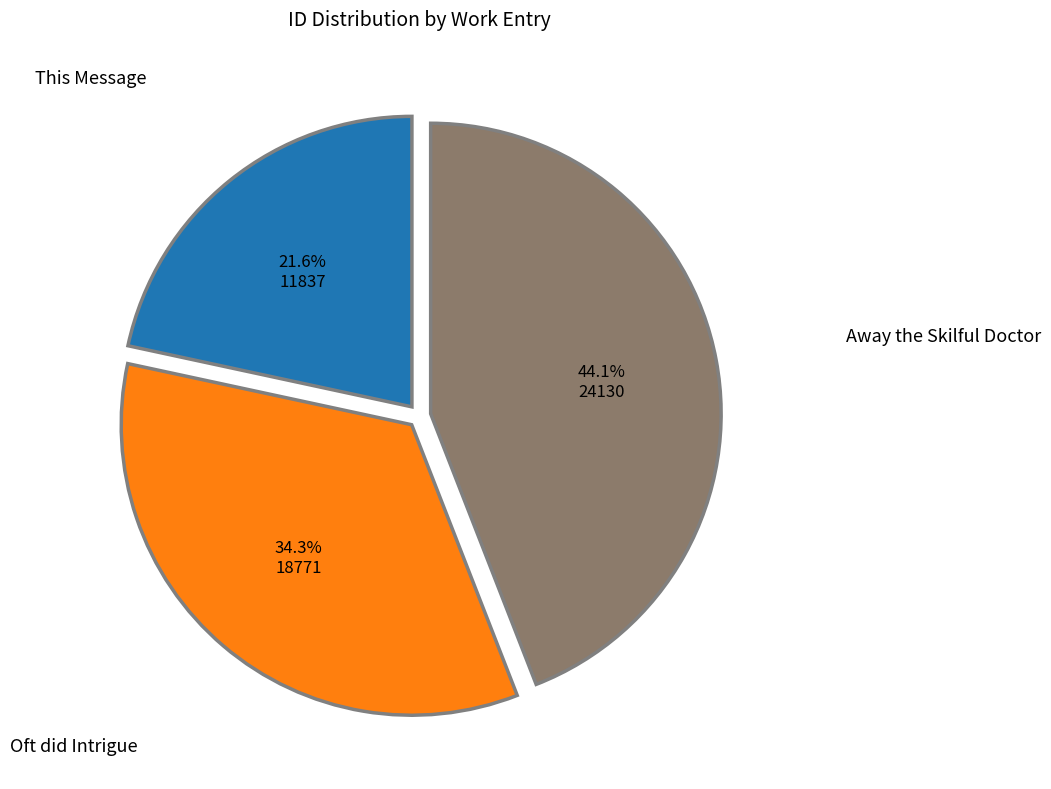

How many segments does this pie chart have?

3